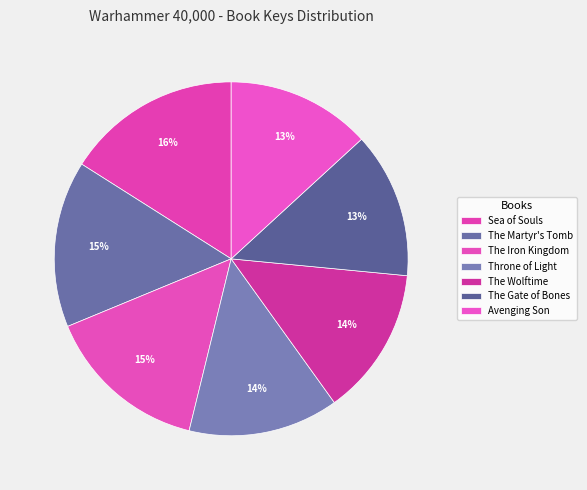

Is it true that Throne of Light is 14% of the pie?

True